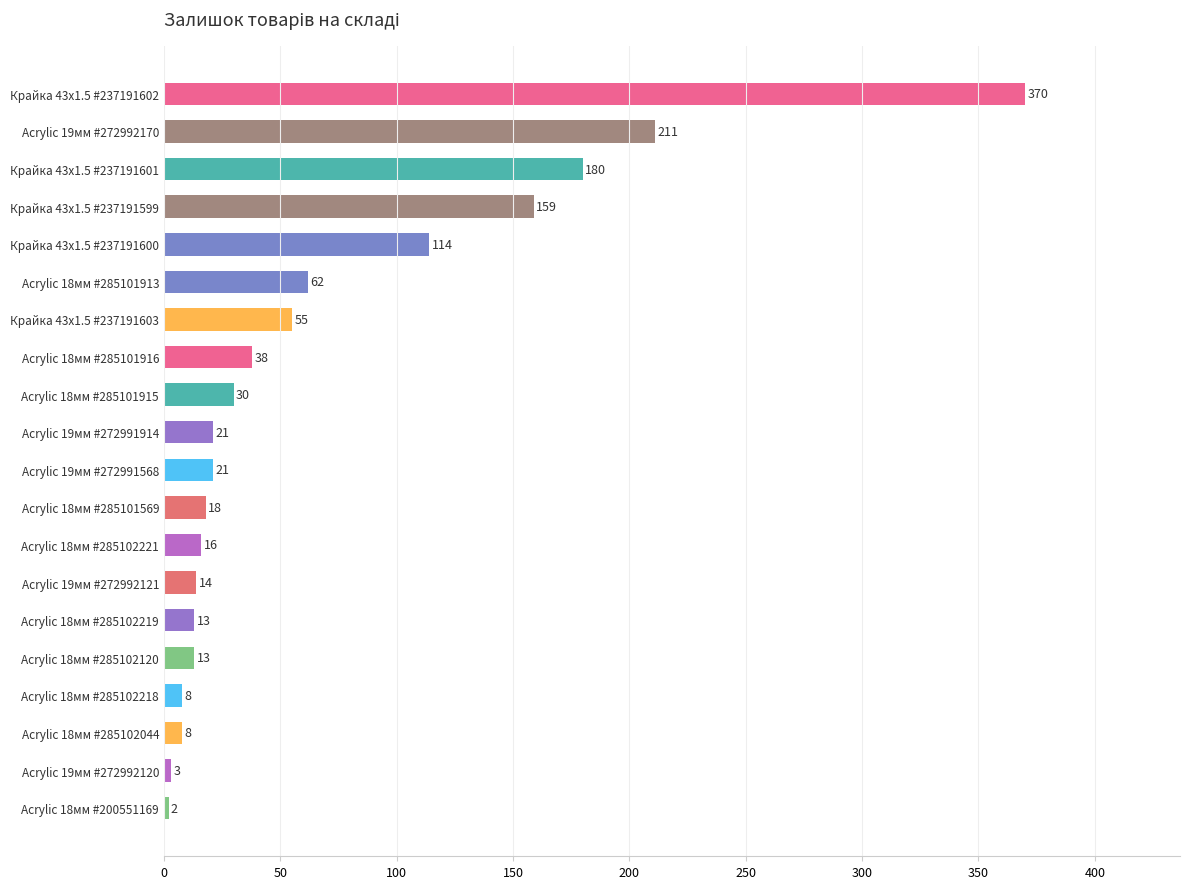

What is the label of the 7th bar from the top?

Крайка 43x1.5 #237191603